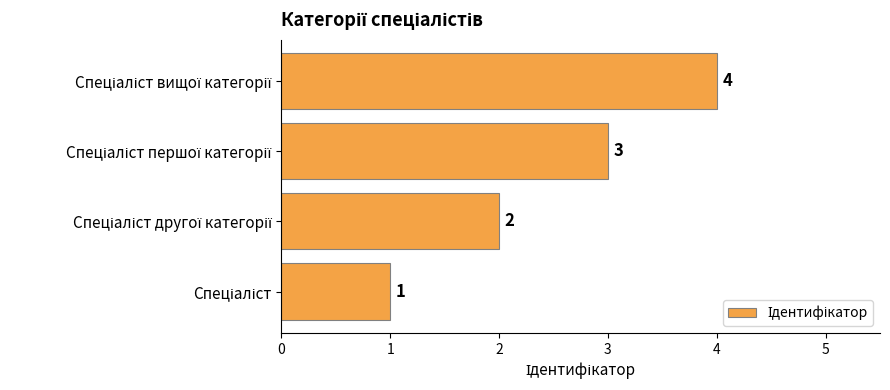

What is the difference between the maximum and minimum values?

3